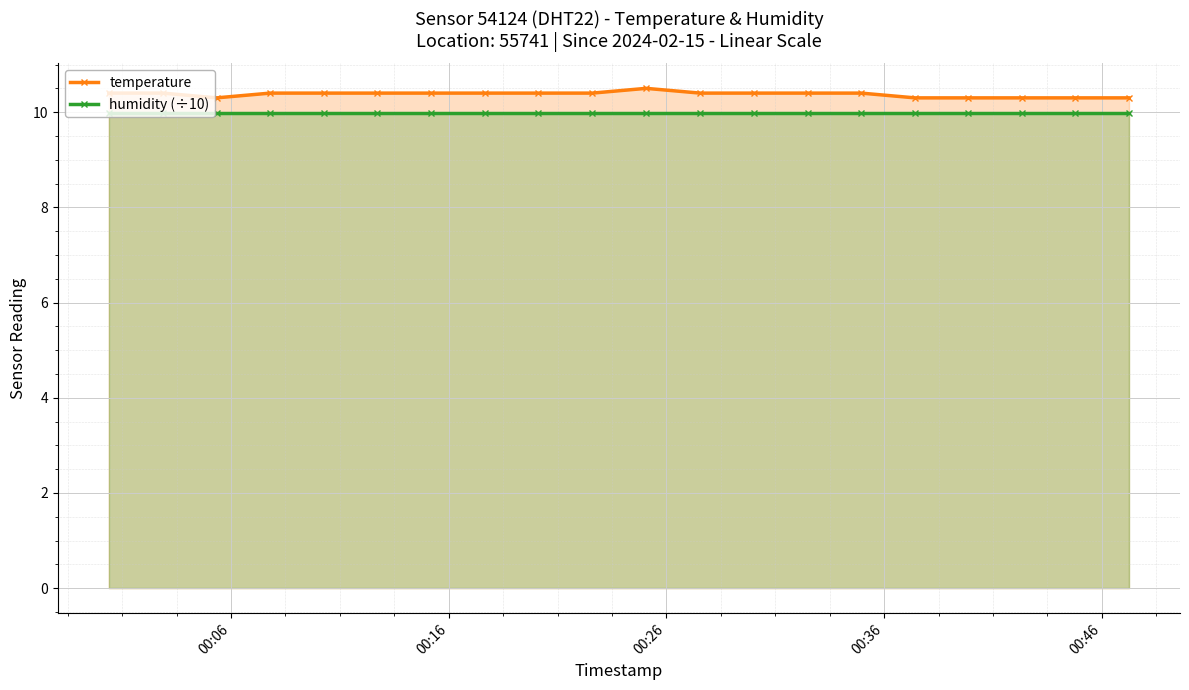

List the series in order of their peak value, lowest first.

humidity (÷10), temperature